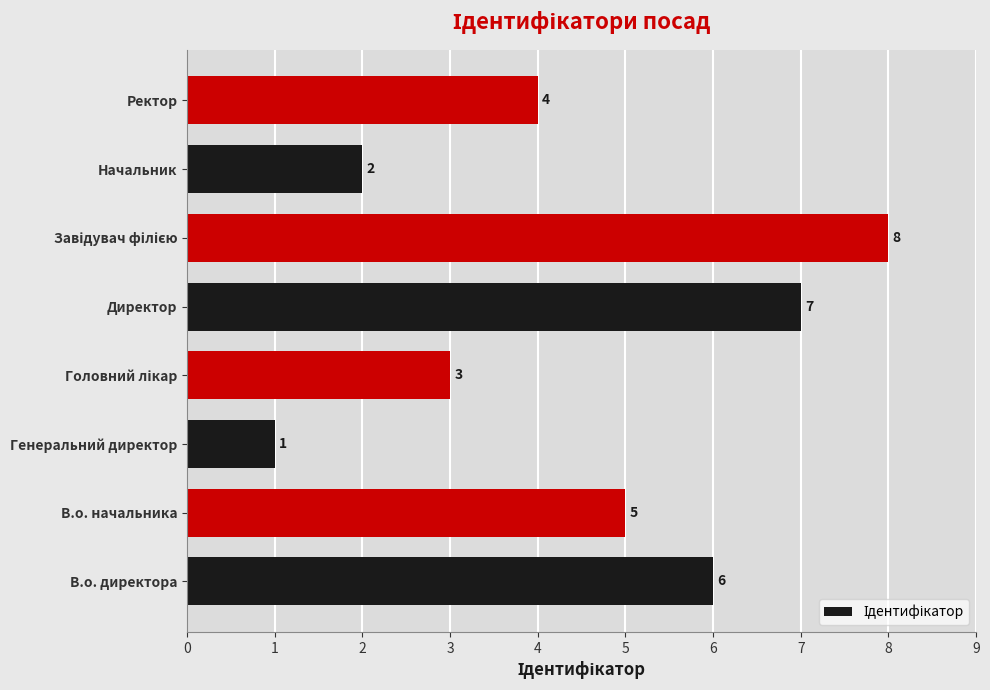

Which has a higher value, В.о. начальника or Ректор?

В.о. начальника